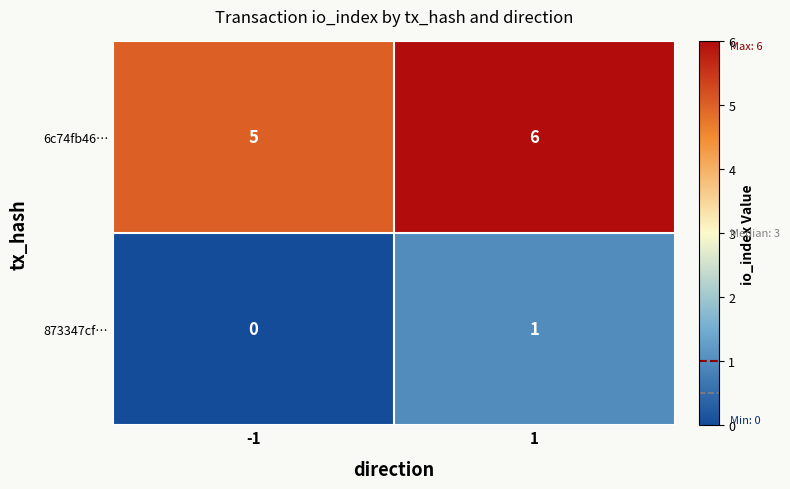

Rank the series at -1 from highest to lowest value.

6c74fb46…, 873347cf…